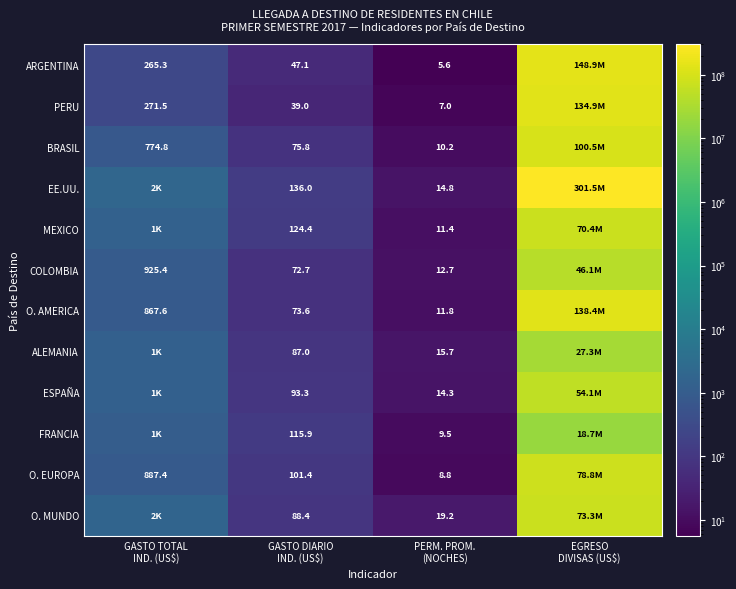

Rank the series by their maximum value, from highest to lowest.

EE.UU., ARGENTINA, O. AMERICA, PERU, BRASIL, O. EUROPA, O. MUNDO, MEXICO, ESPAÑA, COLOMBIA, ALEMANIA, FRANCIA